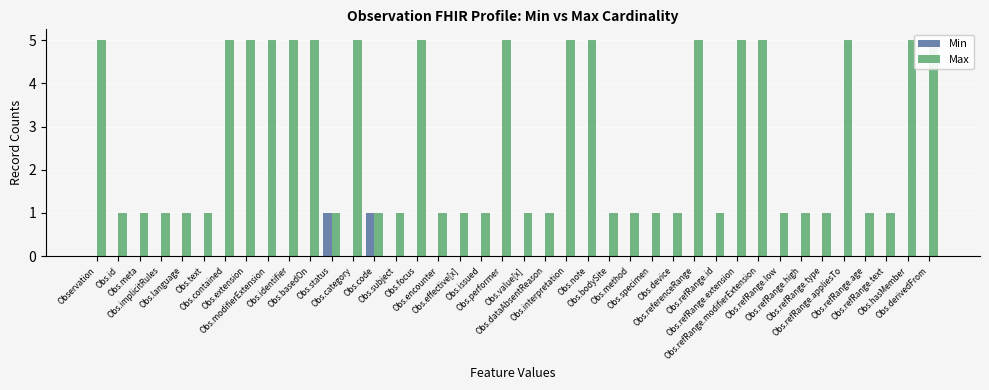

At which category does the chart reach its peak across all series?

Observation